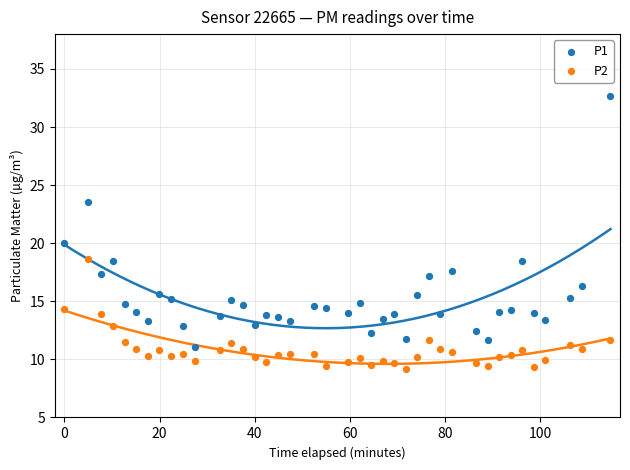

Which series has the largest Y range (max minus min)?

P1